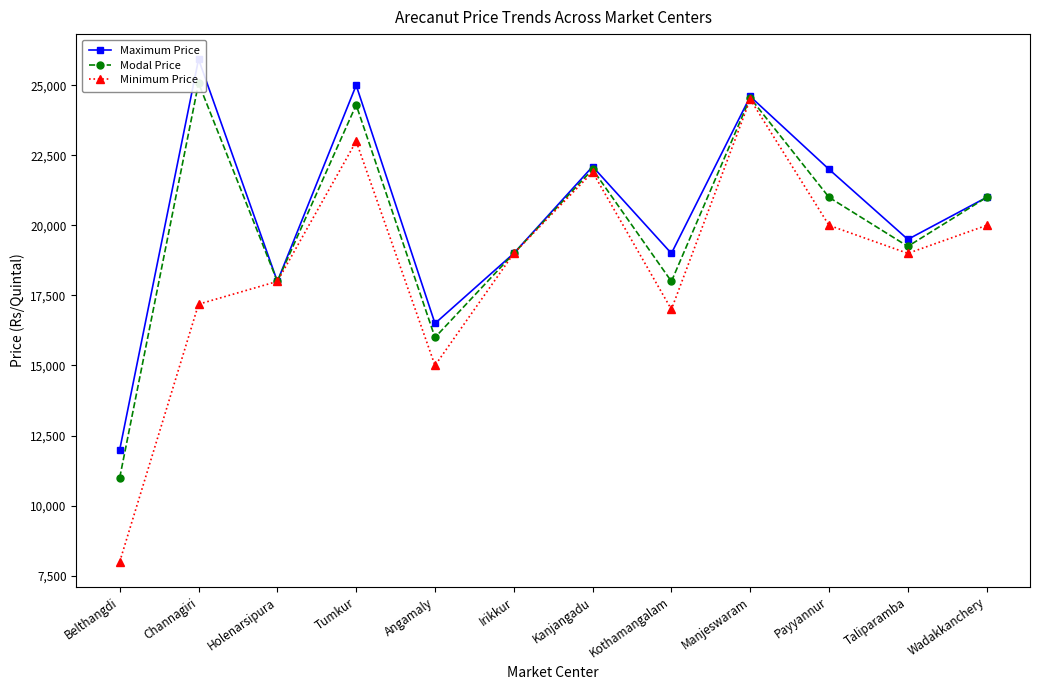

True or false: Maximum Price has a value of 9490 at Kanjangadu.

False